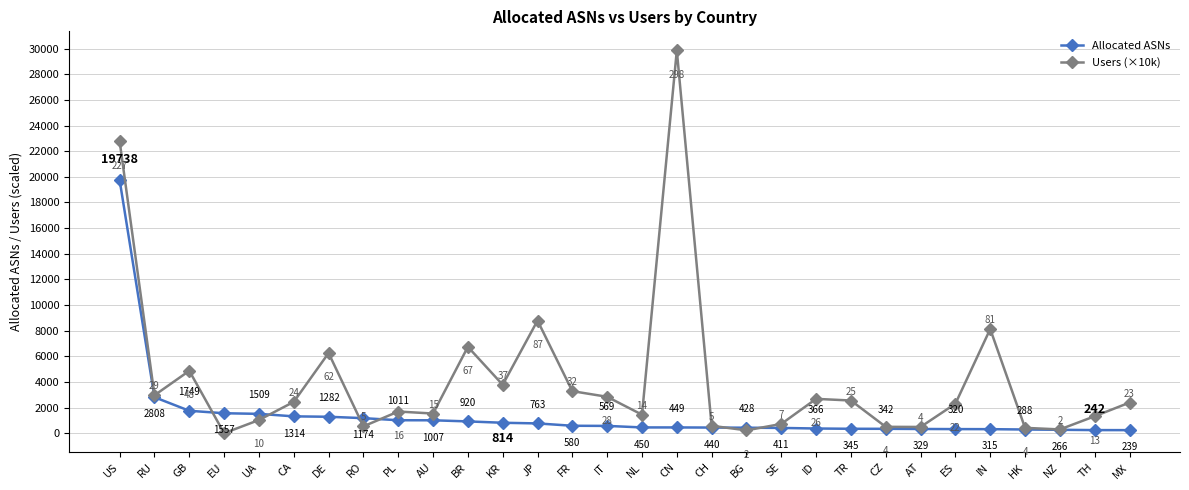

At which label does Allocated ASNs reach its peak?

US